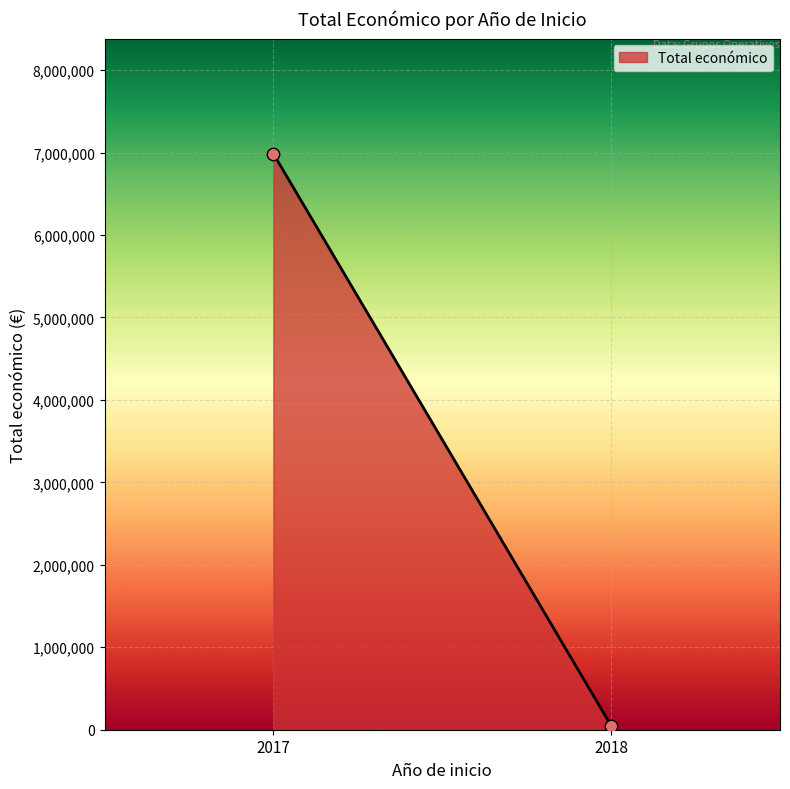

What is the range of Y values (max minus min)?

6935921